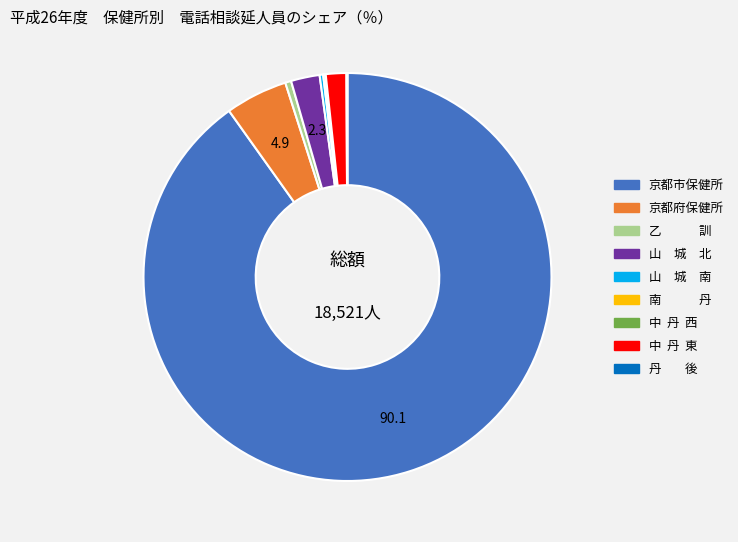

Is 京都市保健所 the majority of the pie?

Yes